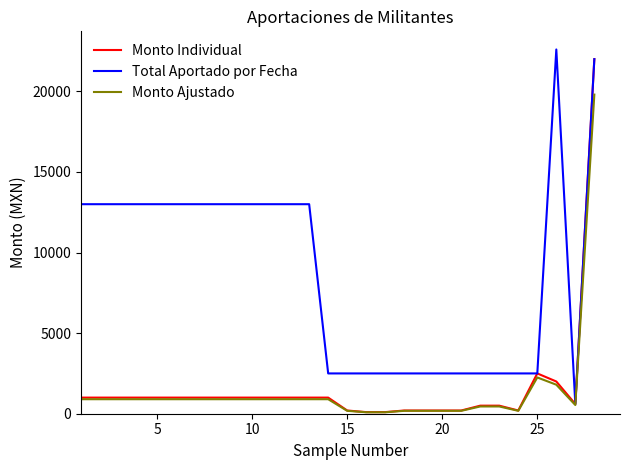

What is the greatest value displayed?

22600